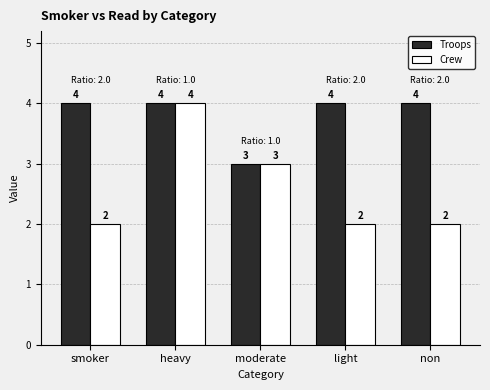

What is the greatest value displayed?

4